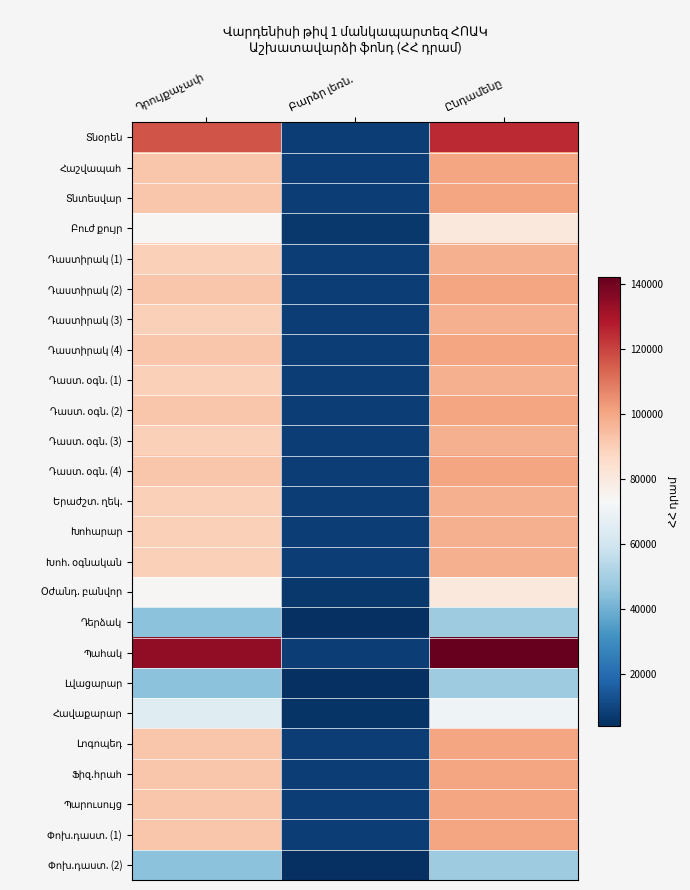

At which category does the chart reach its minimum across all series?

Բարձր լեռն.